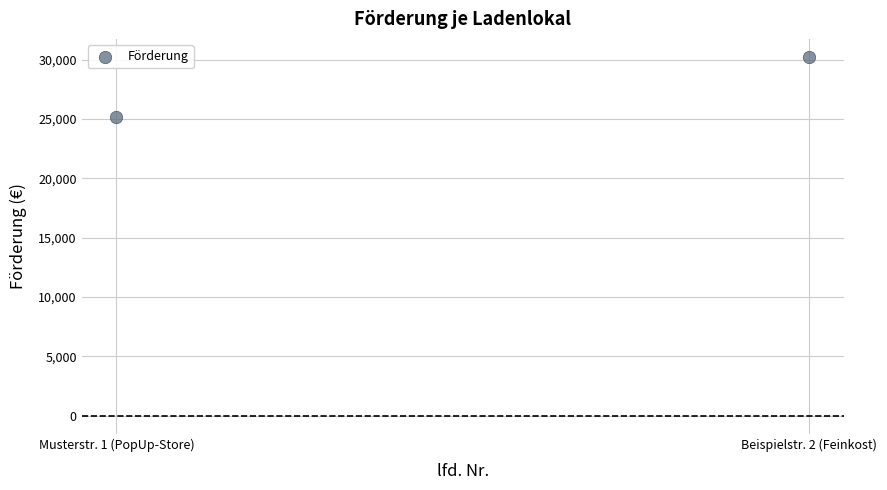

What is the range of Y values (max minus min)?

5040